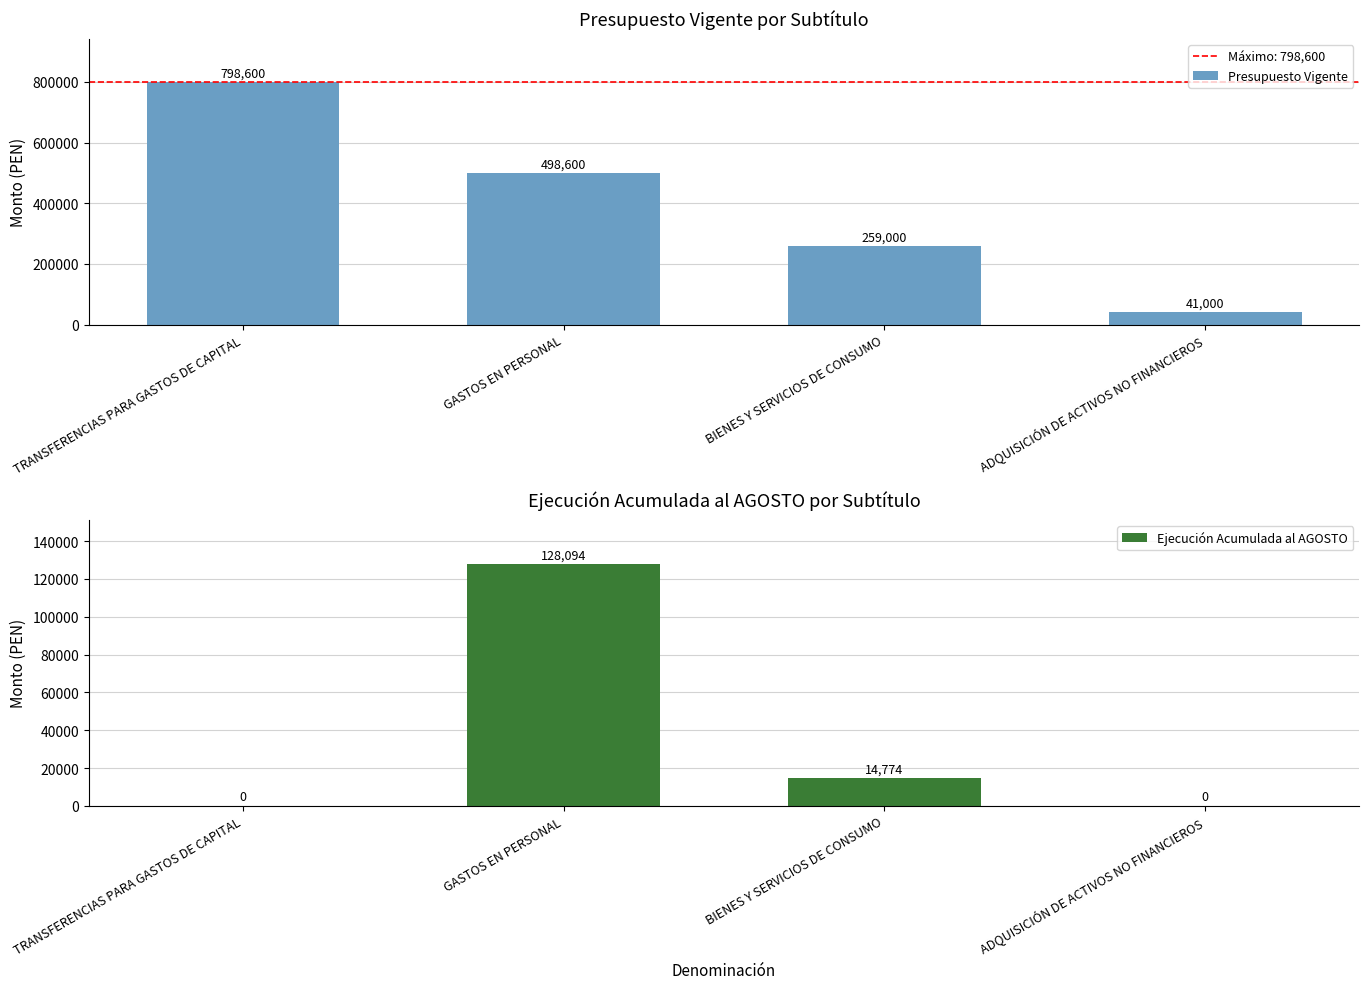

Reading right to left, list all the values displayed in this chart.

Presupuesto Vigente: ADQUISICIÓN DE ACTIVOS NO FINANCIEROS=41000	BIENES Y SERVICIOS DE CONSUMO=259000	GASTOS EN PERSONAL=498600	TRANSFERENCIAS PARA GASTOS DE CAPITAL=798600
Ejecución Acumulada al AGOSTO: ADQUISICIÓN DE ACTIVOS NO FINANCIEROS=0	BIENES Y SERVICIOS DE CONSUMO=14774	GASTOS EN PERSONAL=128094	TRANSFERENCIAS PARA GASTOS DE CAPITAL=0